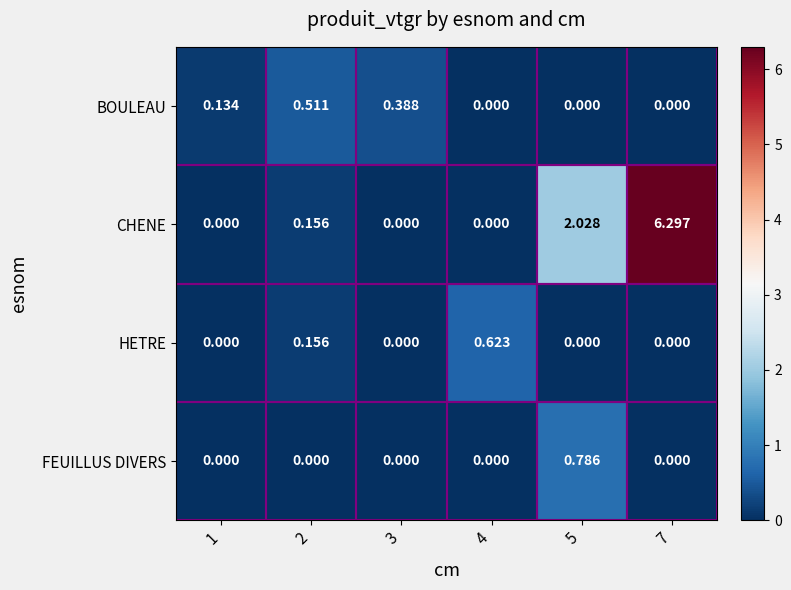

Which series has the largest range (max minus min)?

CHENE